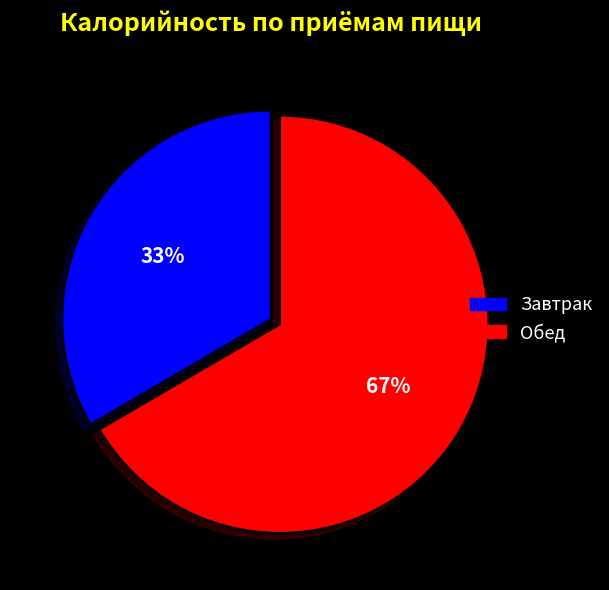

What is the ratio of the value at Обед to the value at Завтрак?

2.0